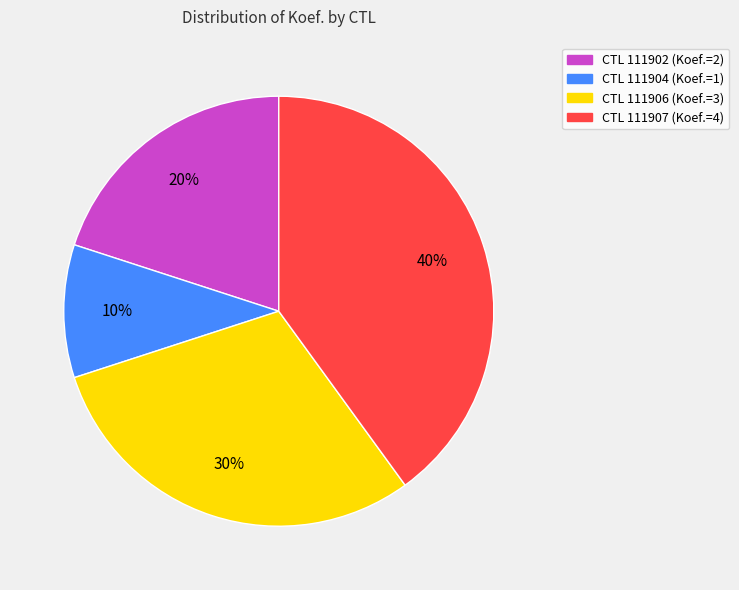

Is there any slice that represents more than half of the pie?

No